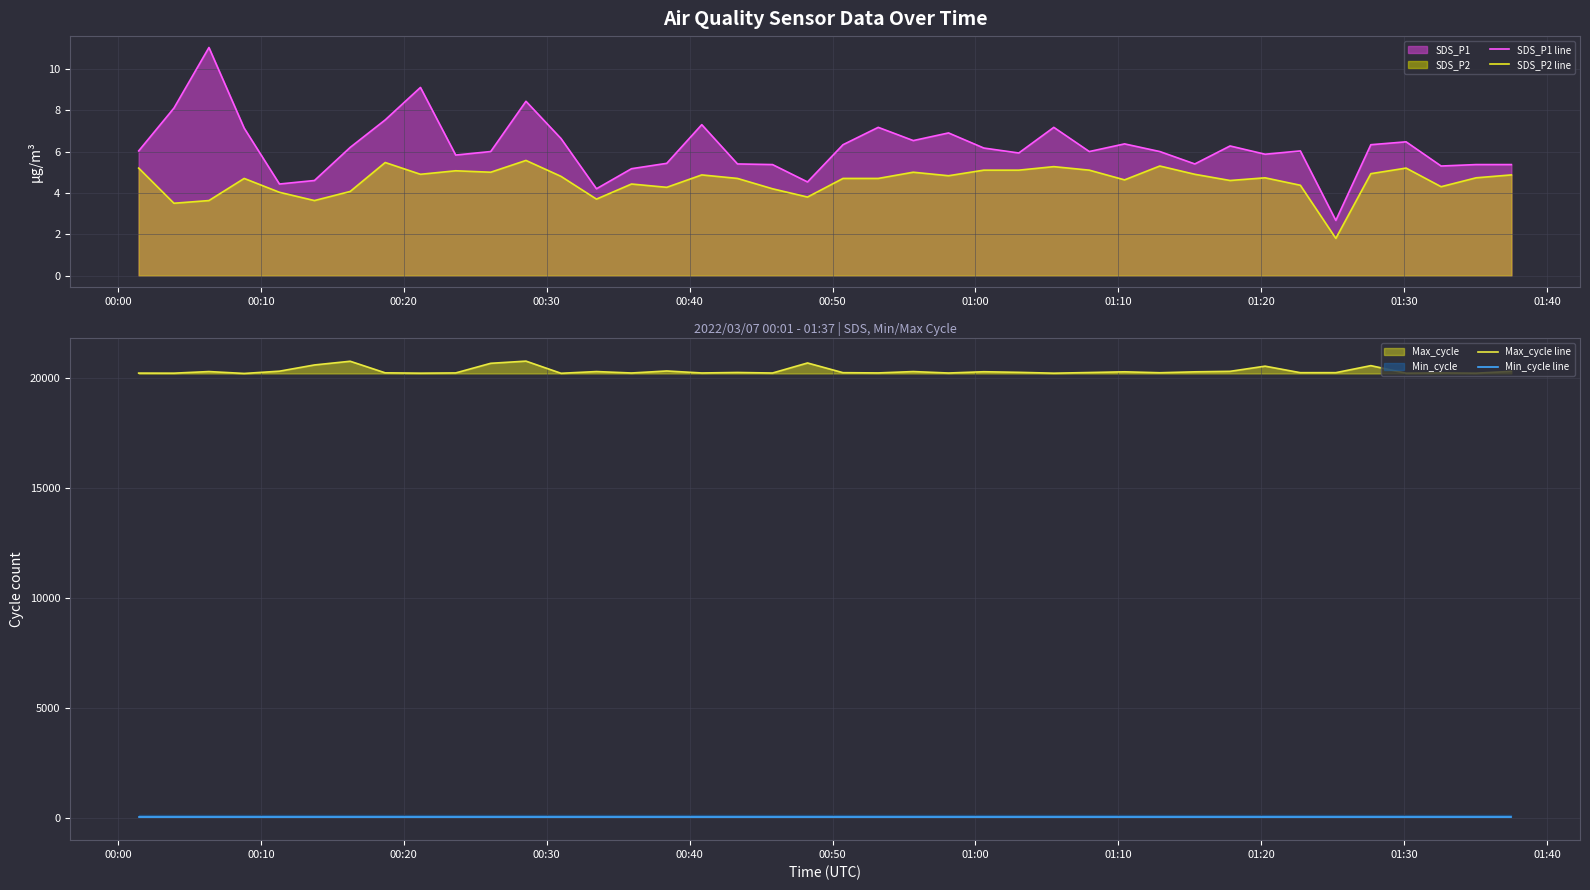

What is the lowest value of the SDS_P2 line series?

1.8